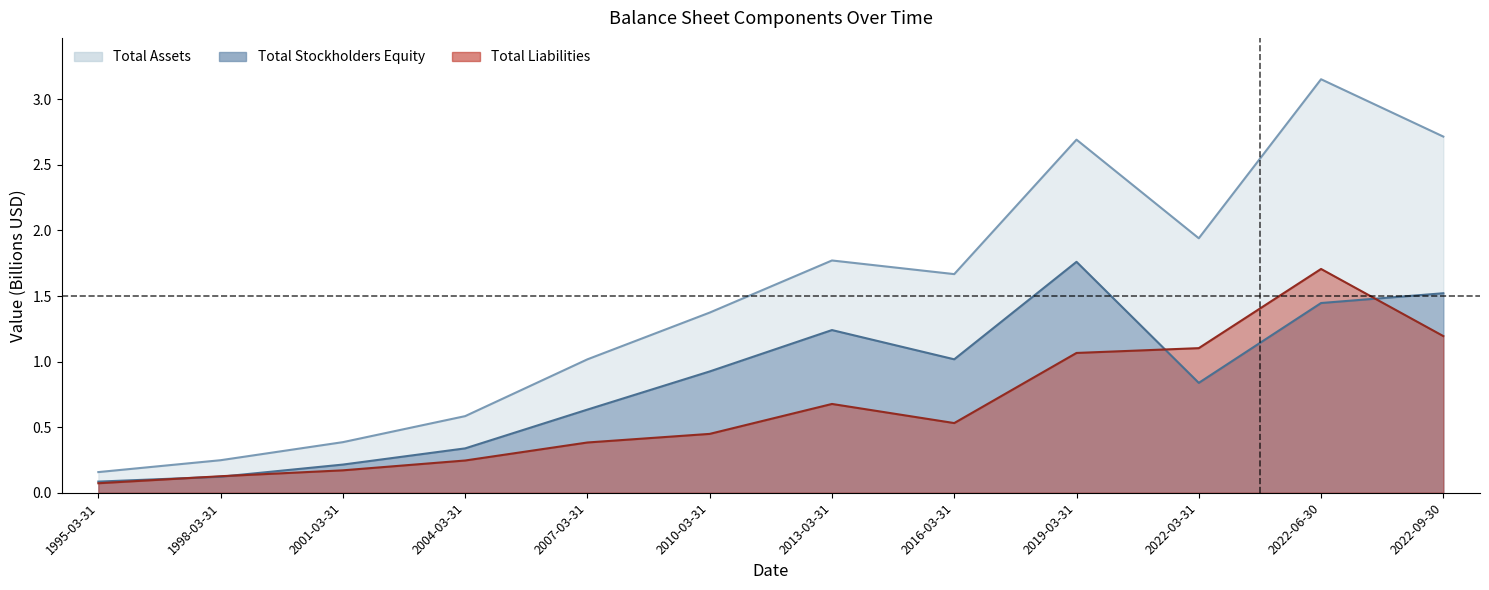

List the labels in order of Total Liabilities value, largest first.

2022-06-30, 2022-09-30, 2022-03-31, 2019-03-31, 2013-03-31, 2016-03-31, 2010-03-31, 2007-03-31, 2004-03-31, 2001-03-31, 1998-03-31, 1995-03-31